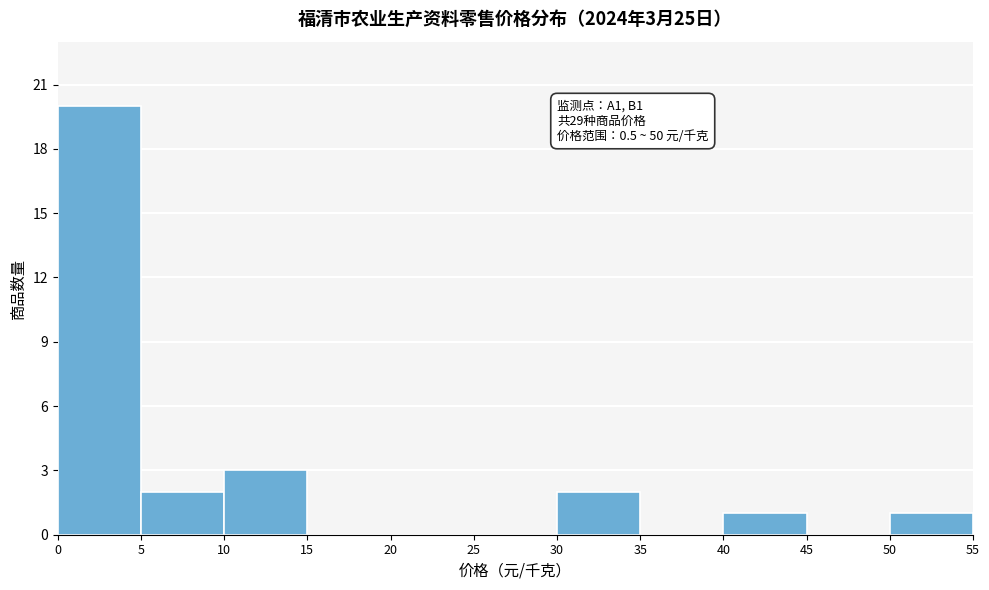

Over which range of the x-axis is the bar tallest?

0 to 5